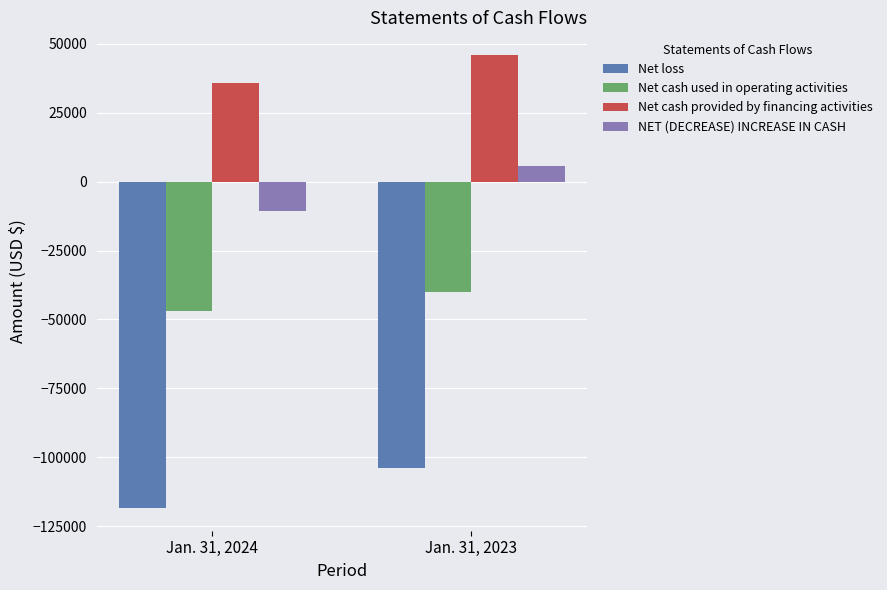

How many Net cash provided by financing activities values are between 35999 and 46001?

2